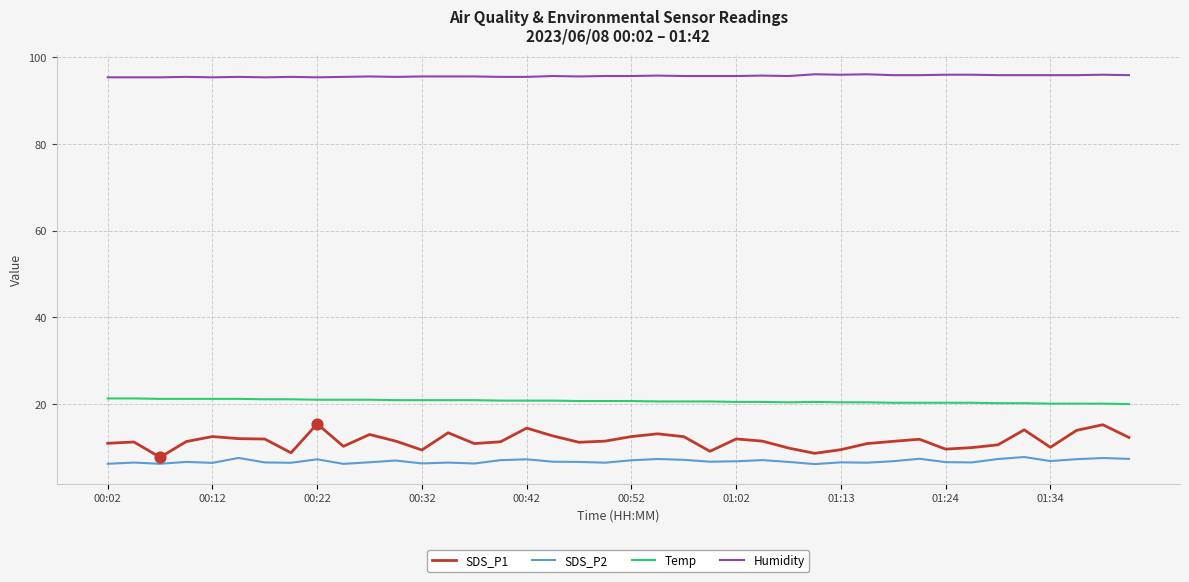

What are all the series names shown in the legend?

SDS_P1, SDS_P2, Temp, Humidity